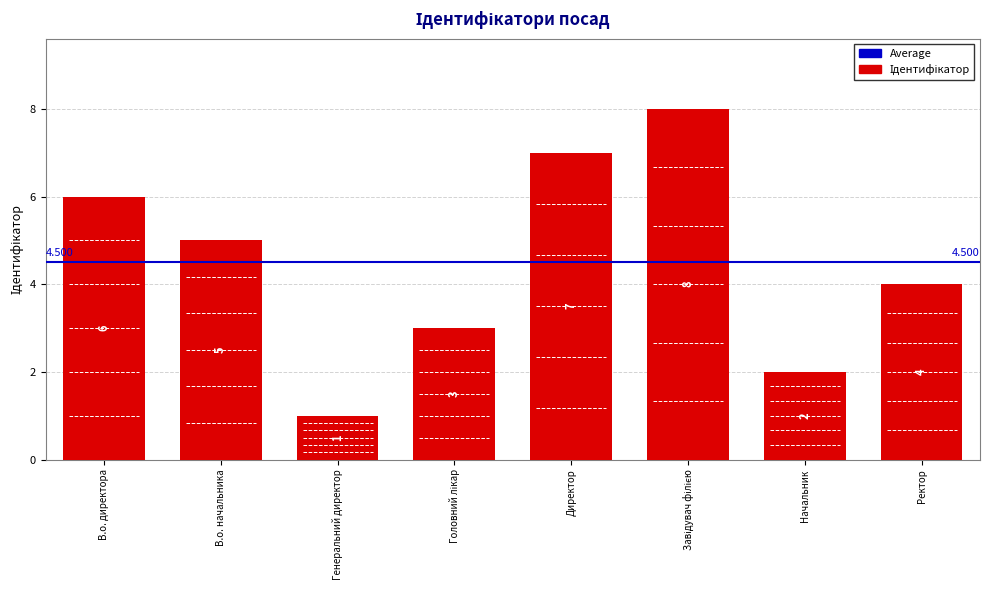

How many categories are shown in the chart?

8